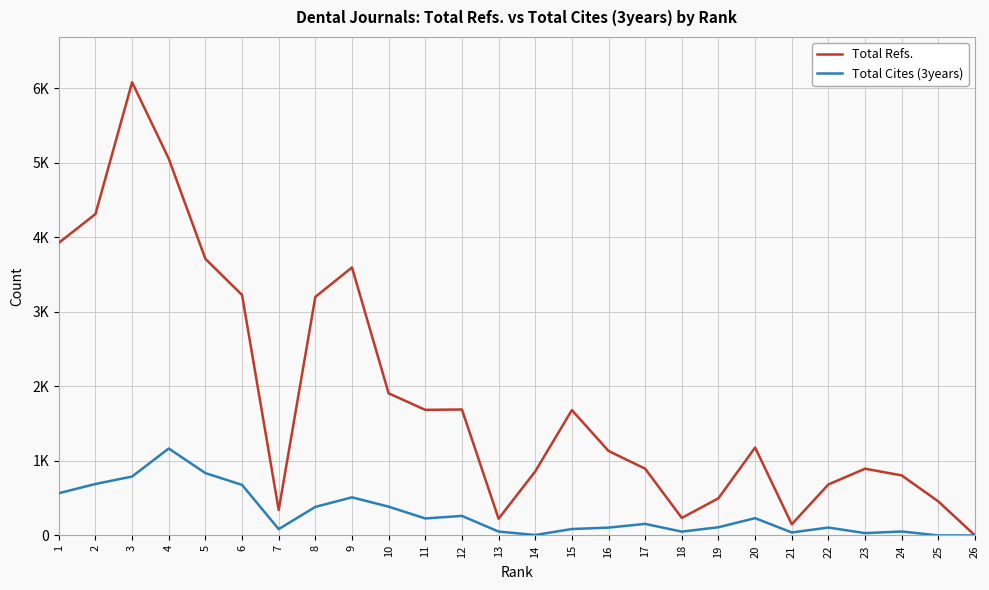

True or false: Total Cites (3years) has more than 1 interior local peaks.

True